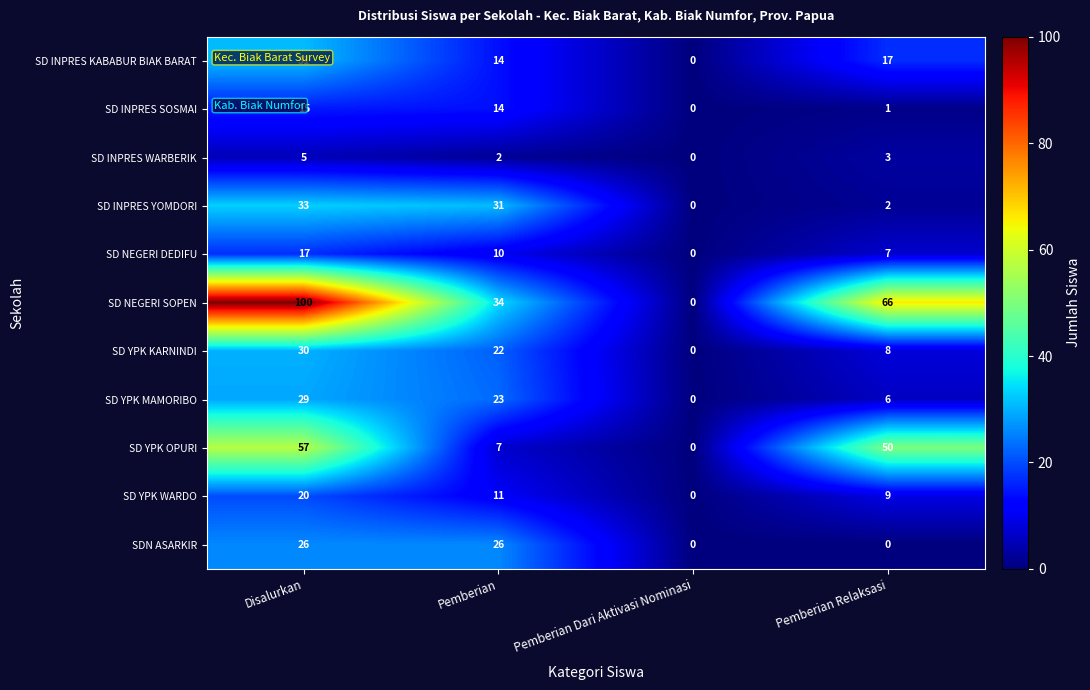

True or false: SD INPRES YOMDORI has a value of 3 at Pemberian Relaksasi.

False